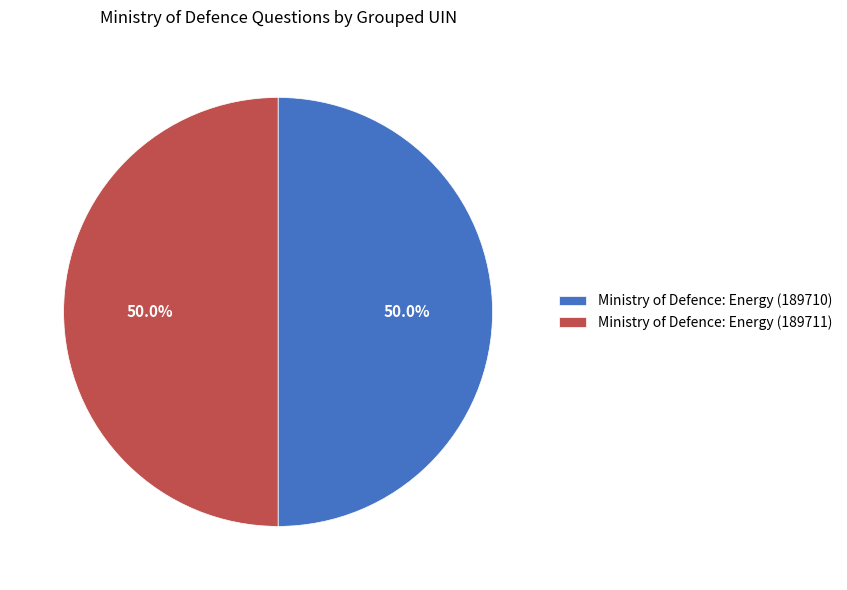

True or false: Ministry of Defence: Energy (189711) accounts for 50% of the total.

True